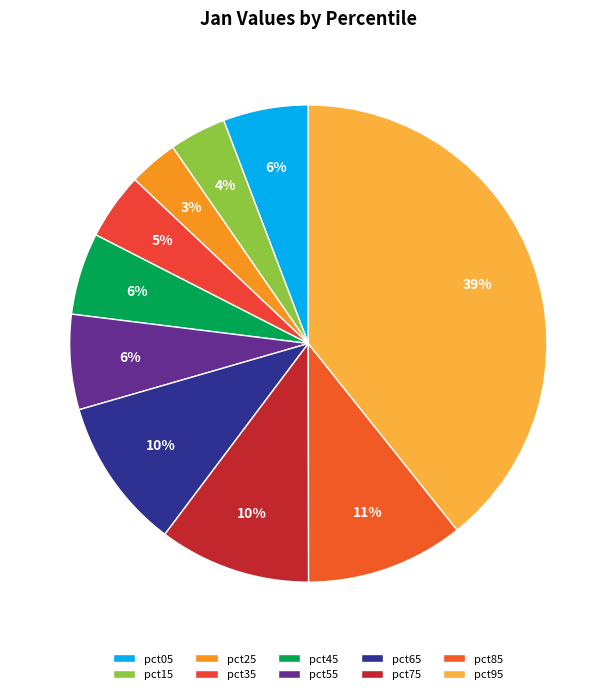

What is the largest slice in the pie chart?

pct95